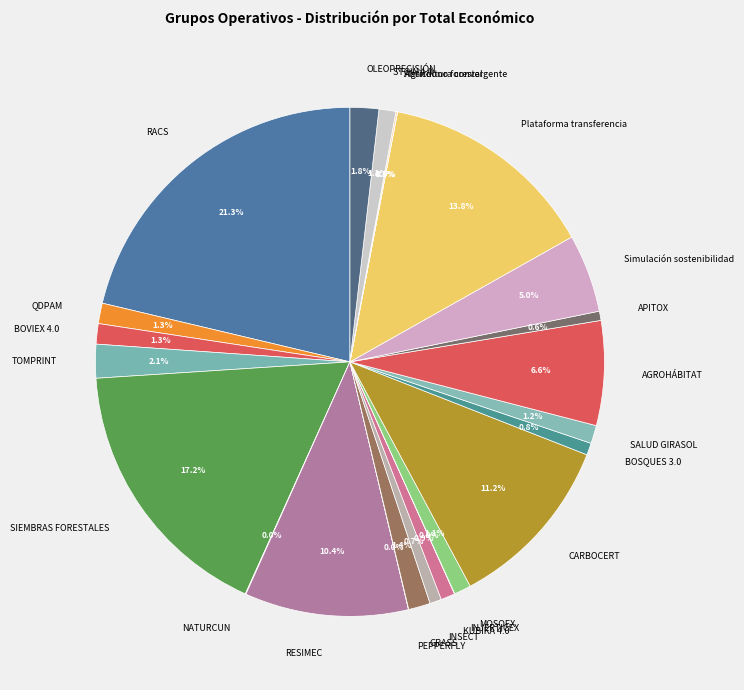

Which category has the biggest portion of the pie?

RACS